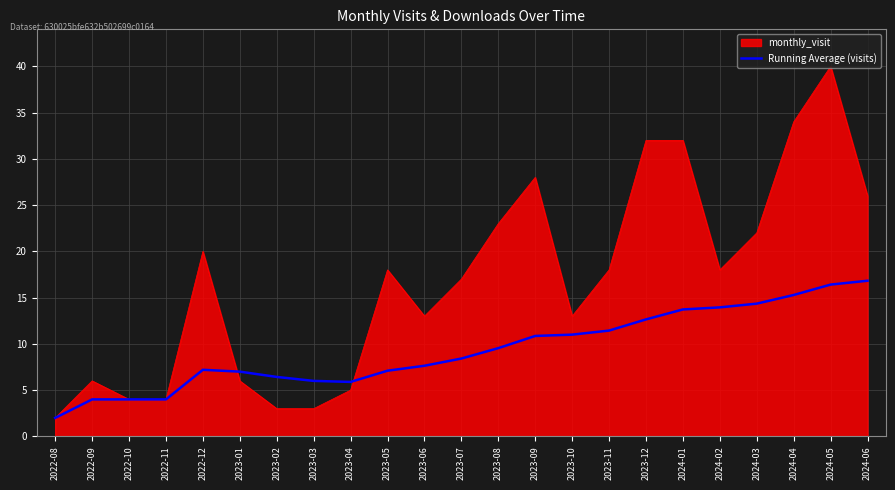

What is the greatest value displayed?

40.0